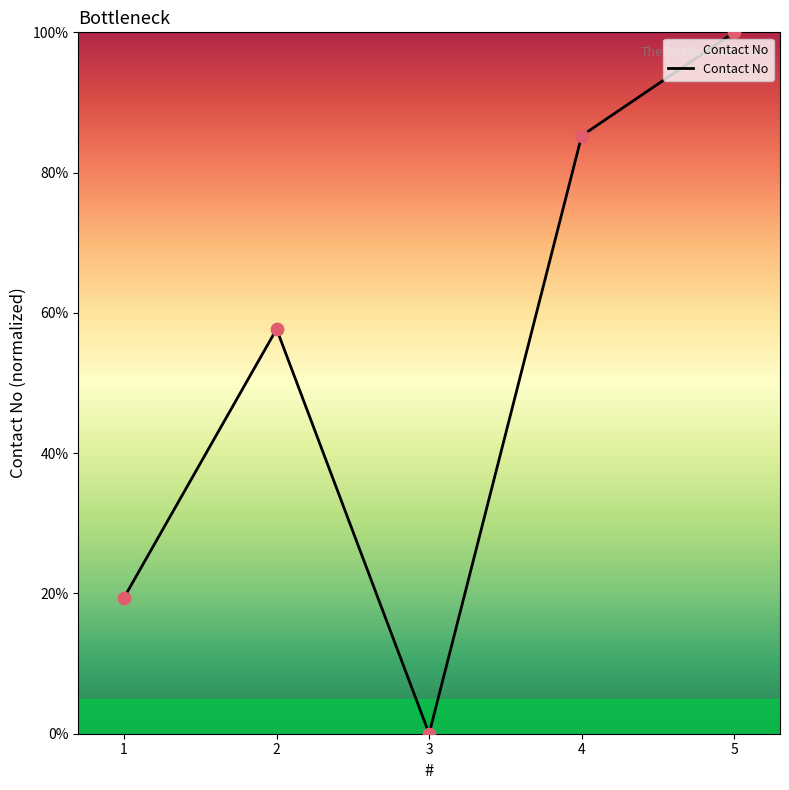

Approximately how many times larger is the value at 1 compared to 2?

0.3